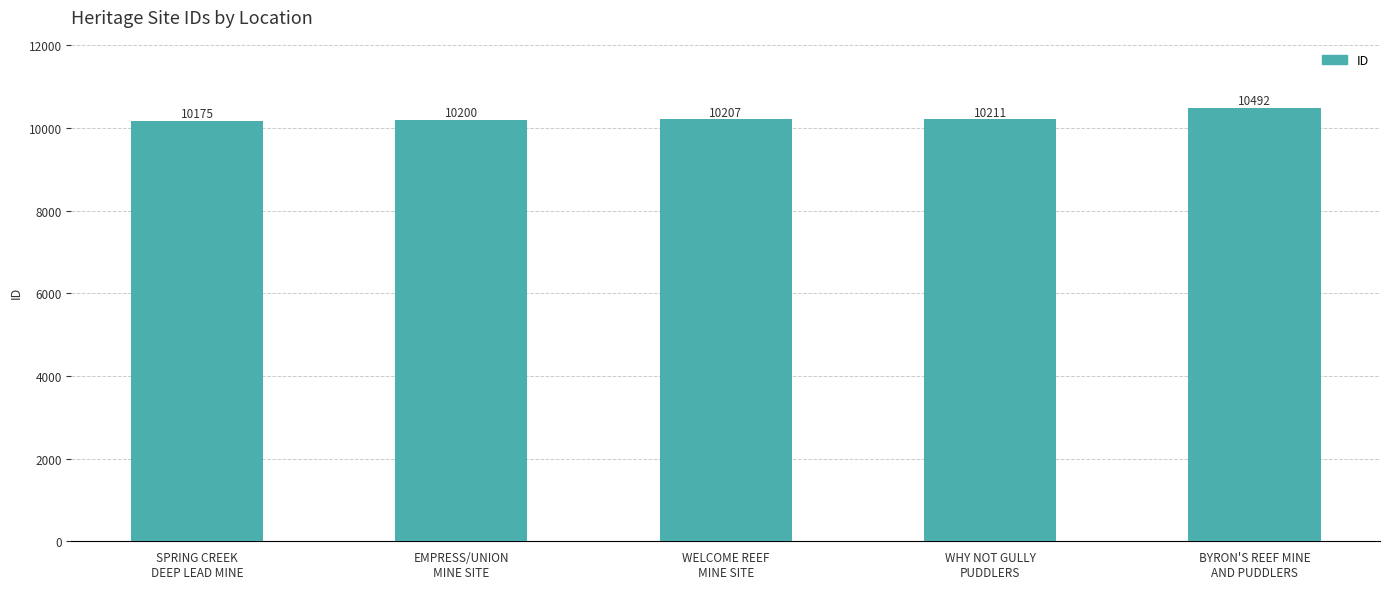

What is the average value?

10257